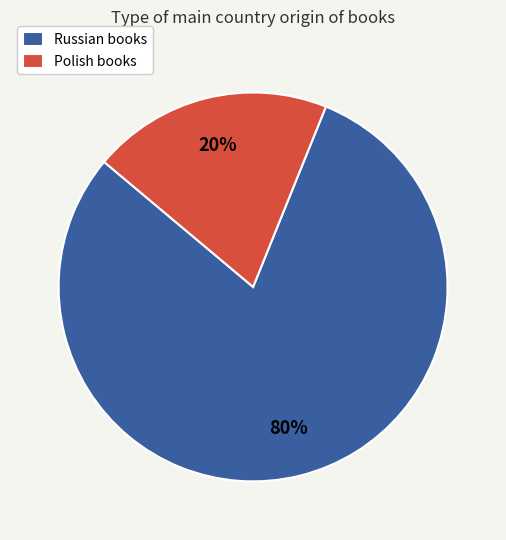

To the nearest percent, what percentage of the pie is Polish?

20%